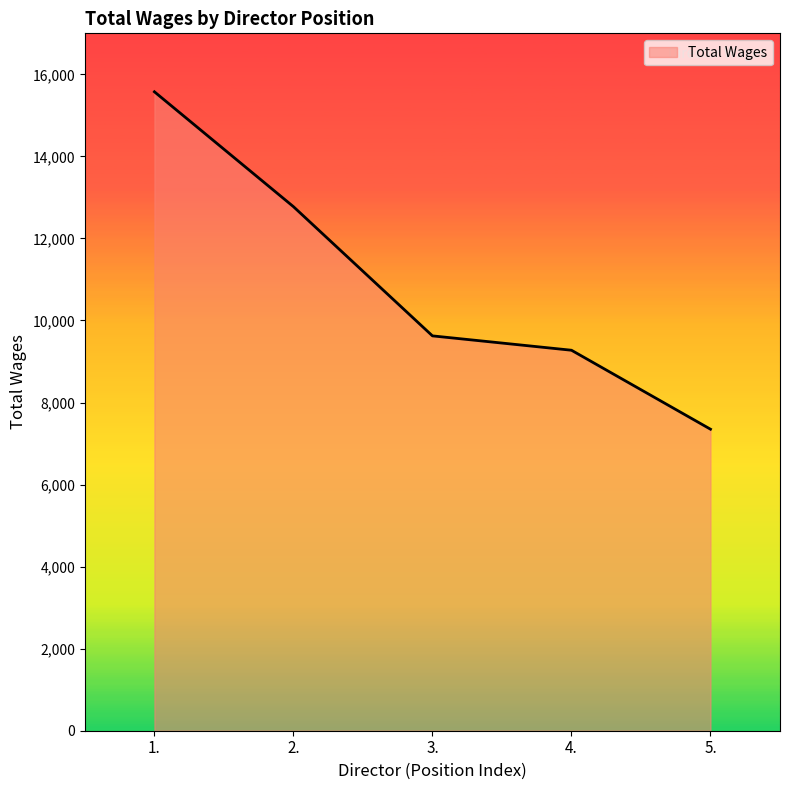

What position from the left is 5.?

5